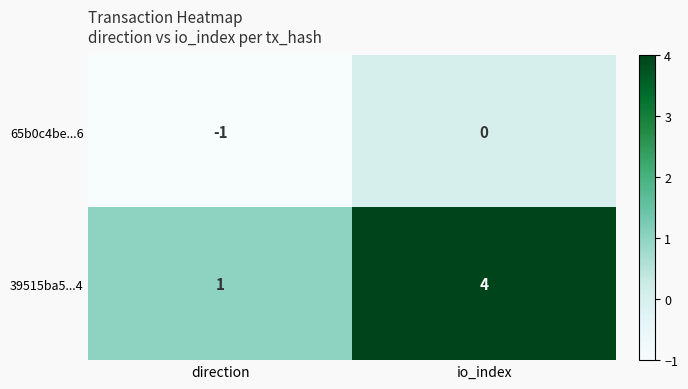

Reading left to right, extract all data points from this chart.

65b0c4be...6: -1	0
39515ba5...4: 1	4